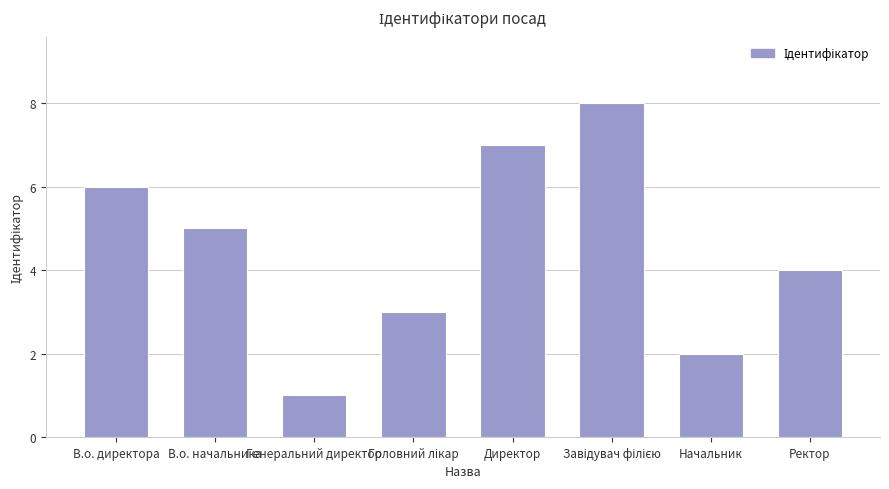

At which label does the data first exceed 5?

В.о. директора